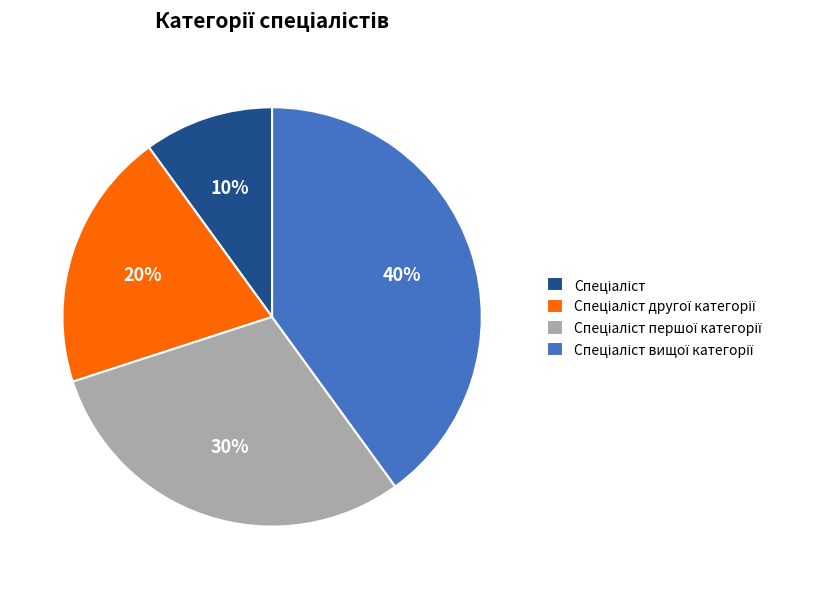

Does any single category account for the majority?

No